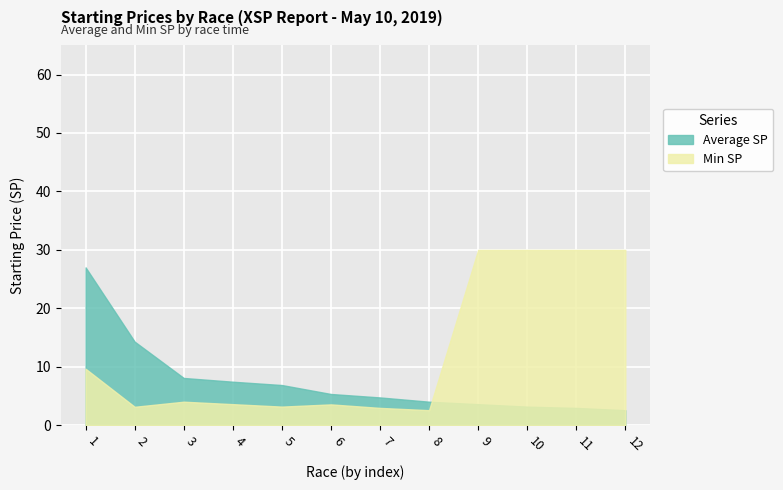

At which label is Average SP closest to 14?

2